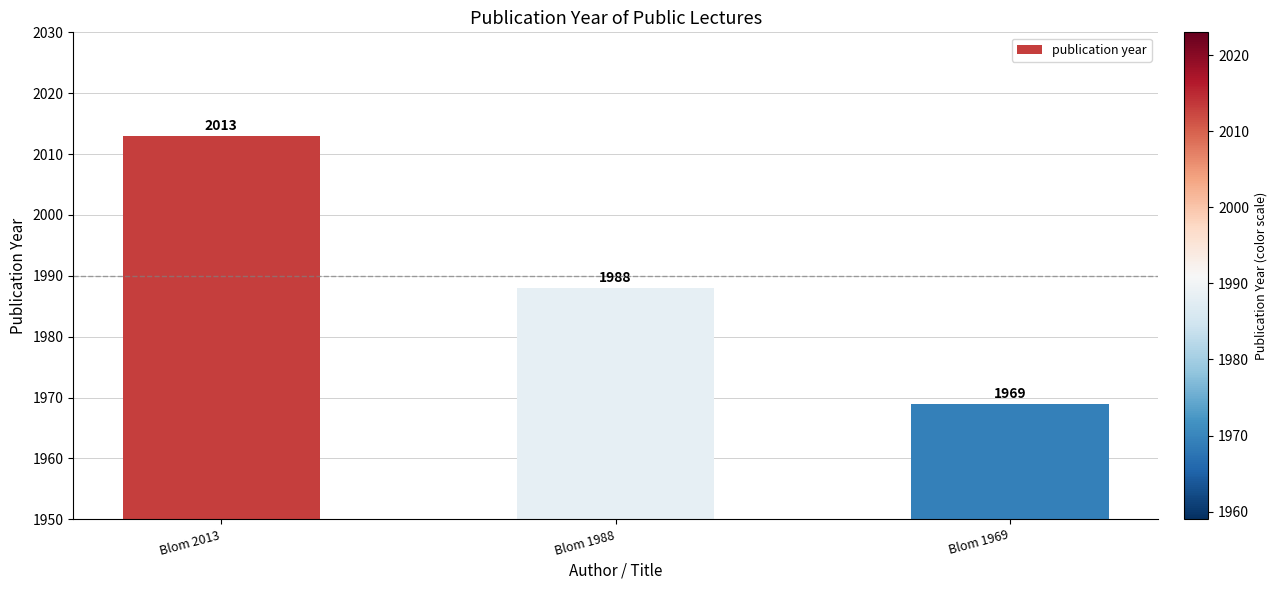

Which label corresponds to the smallest value in the chart?

Blom 1969